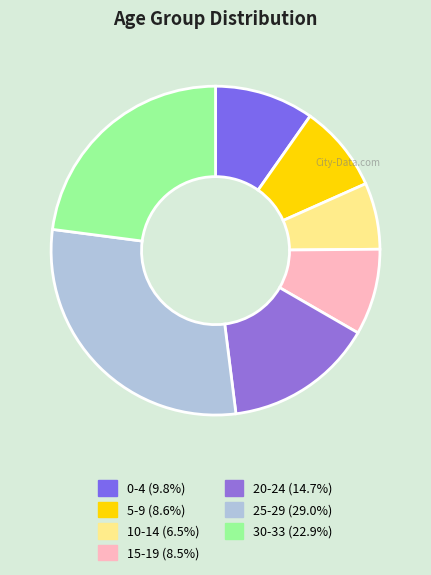

How many slices are in this pie chart?

7